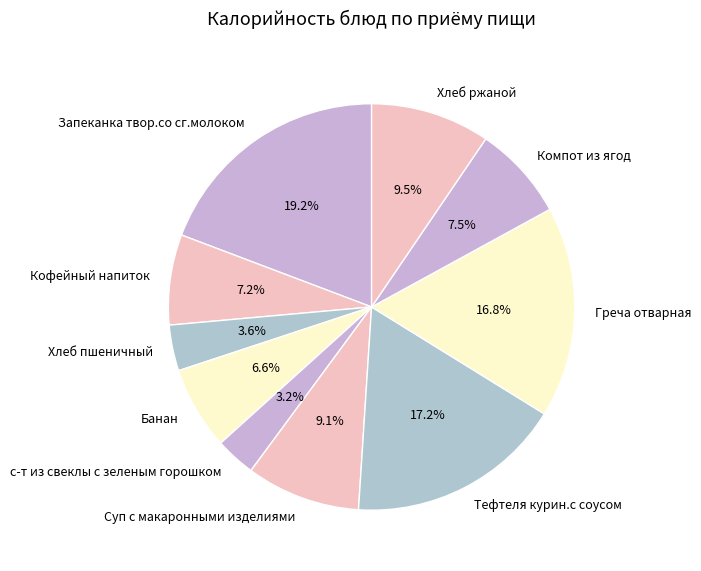

How many segments does this pie chart have?

10